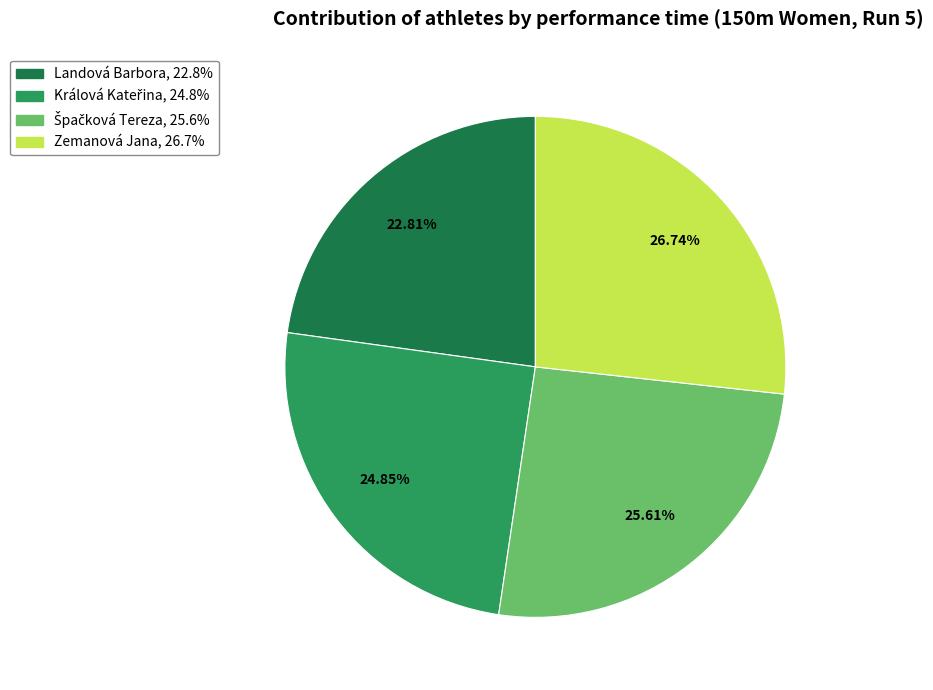

Which slice is the smallest?

Landová Barbora